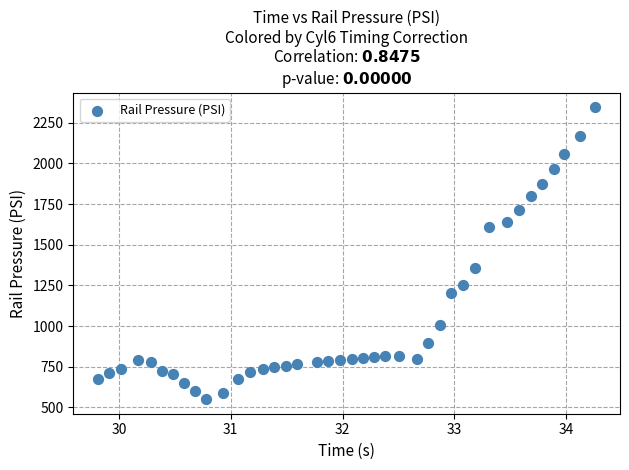

What is the range of X values (max minus min)?

4.4